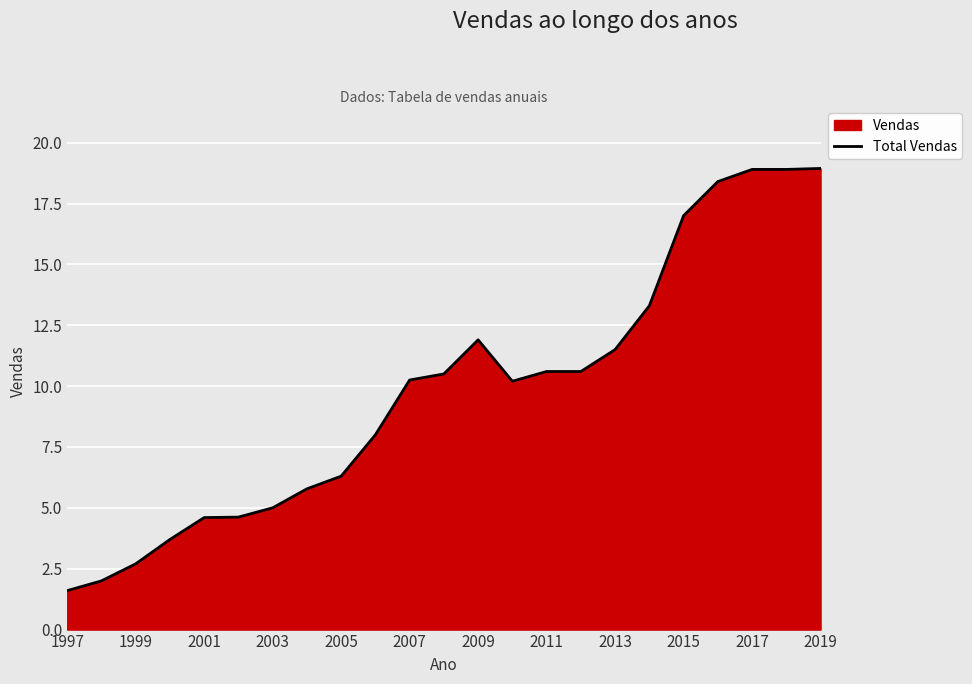

How many lines are shown in the chart?

1